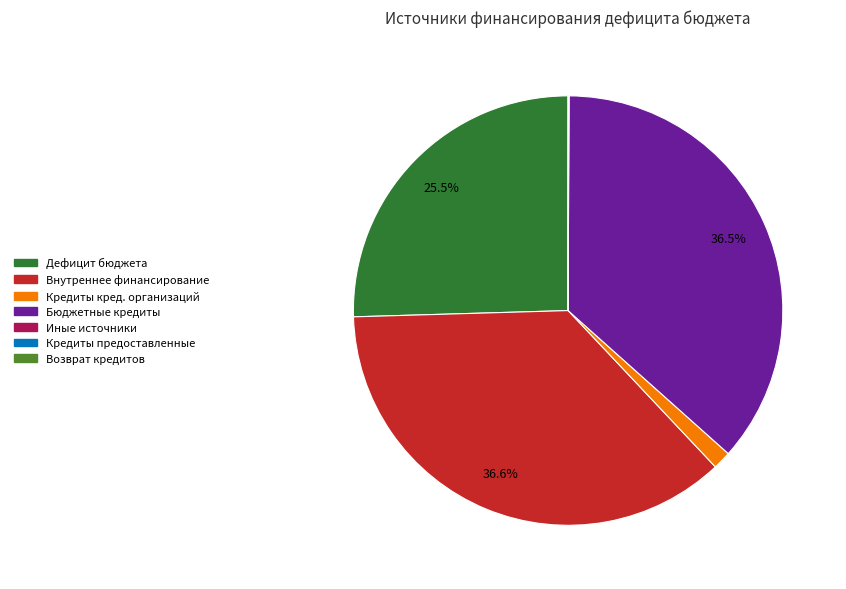

Is there any slice that represents more than half of the pie?

No